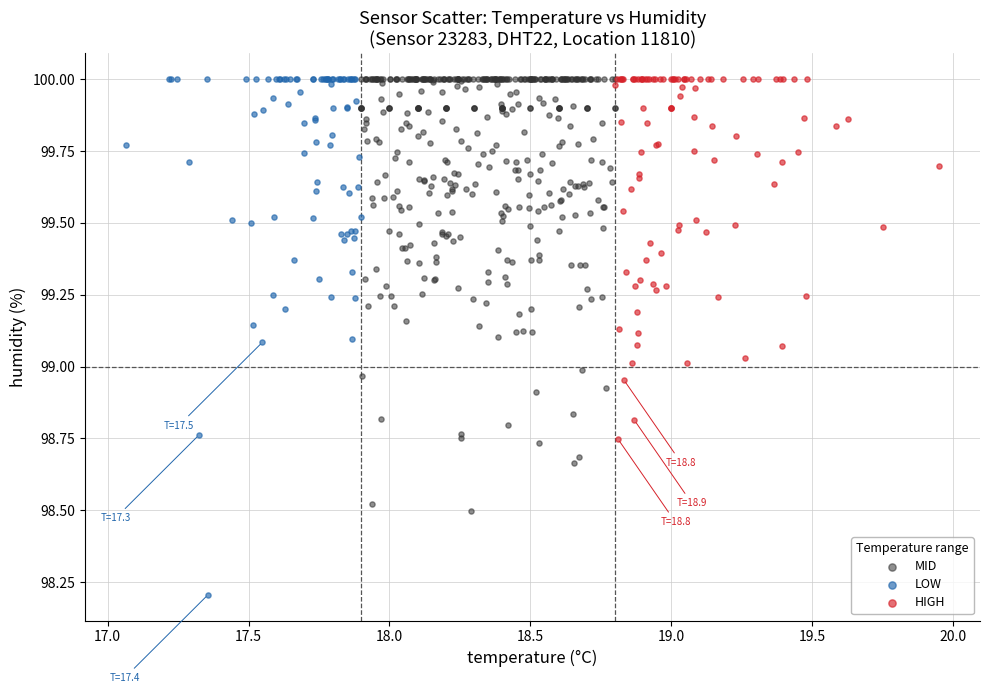

Which series has the largest Y range (max minus min)?

LOW